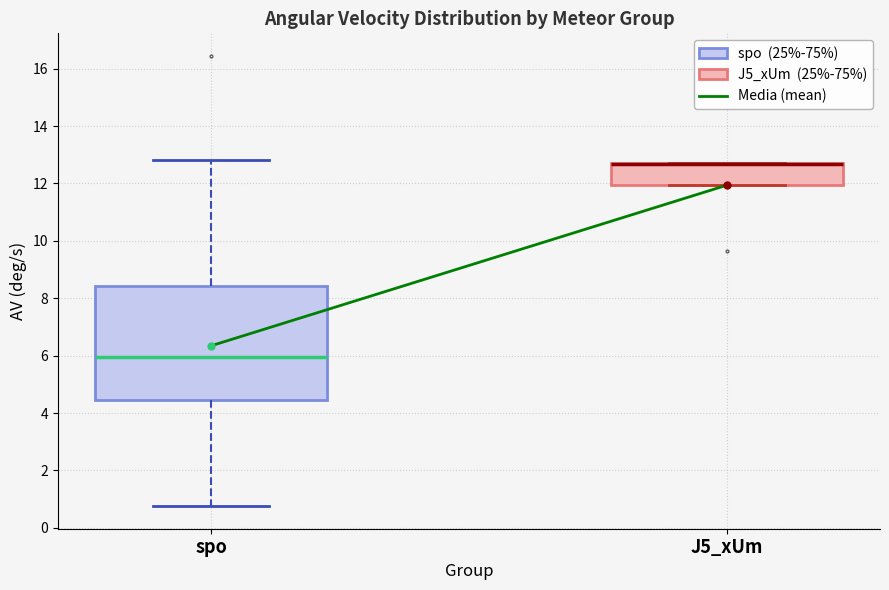

Where does the upper whisker of the box for spo end on the y-axis? The values are not printed on the chart, so give them approximately, as read against the axis.

12.8